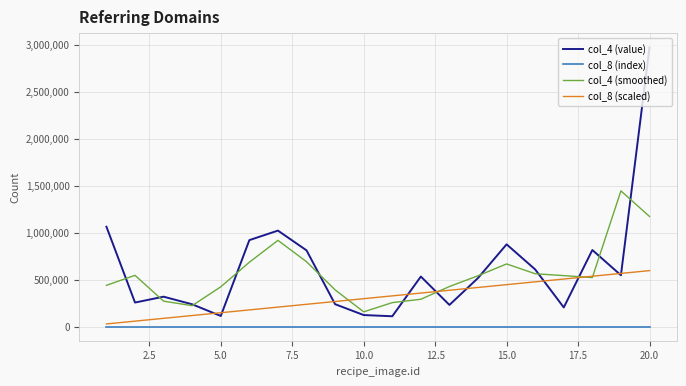

What is the maximum value for col_8 (scaled)?

597218.5